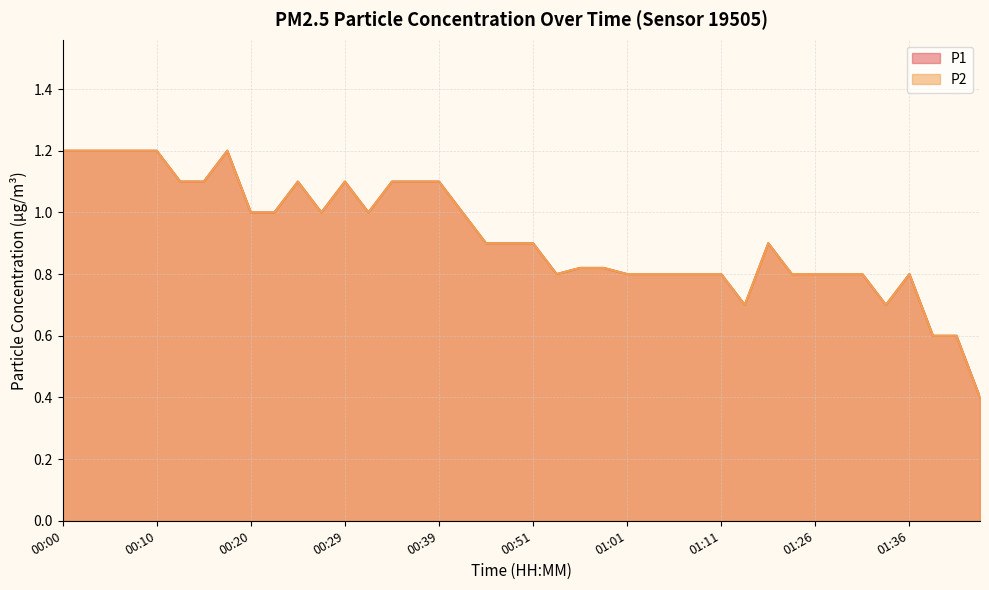

Which has a higher value, 00:59 or 01:34?

00:59